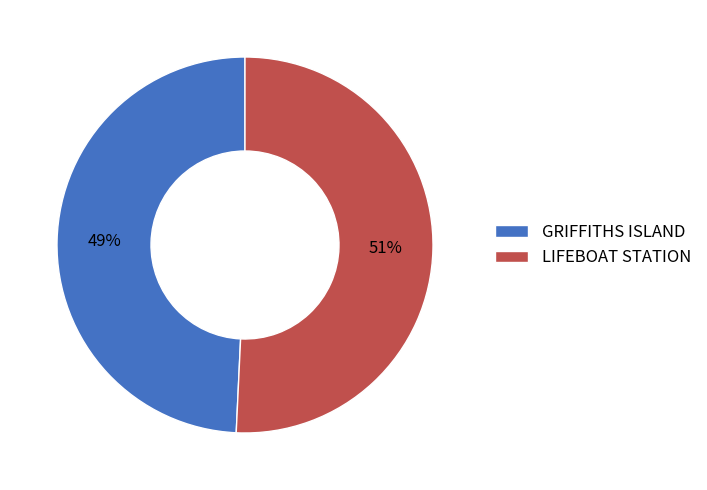

What is the smallest slice in the pie chart?

GRIFFITHS ISLAND